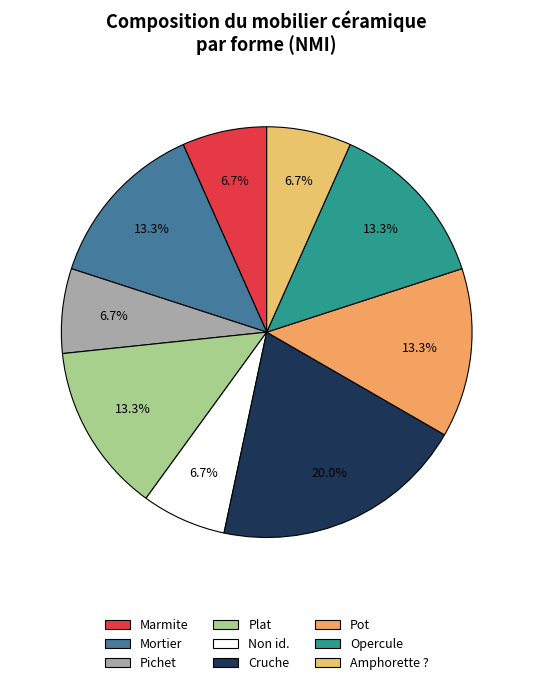

To the nearest percent, what is the difference between the largest and smallest slice percentages?

13%